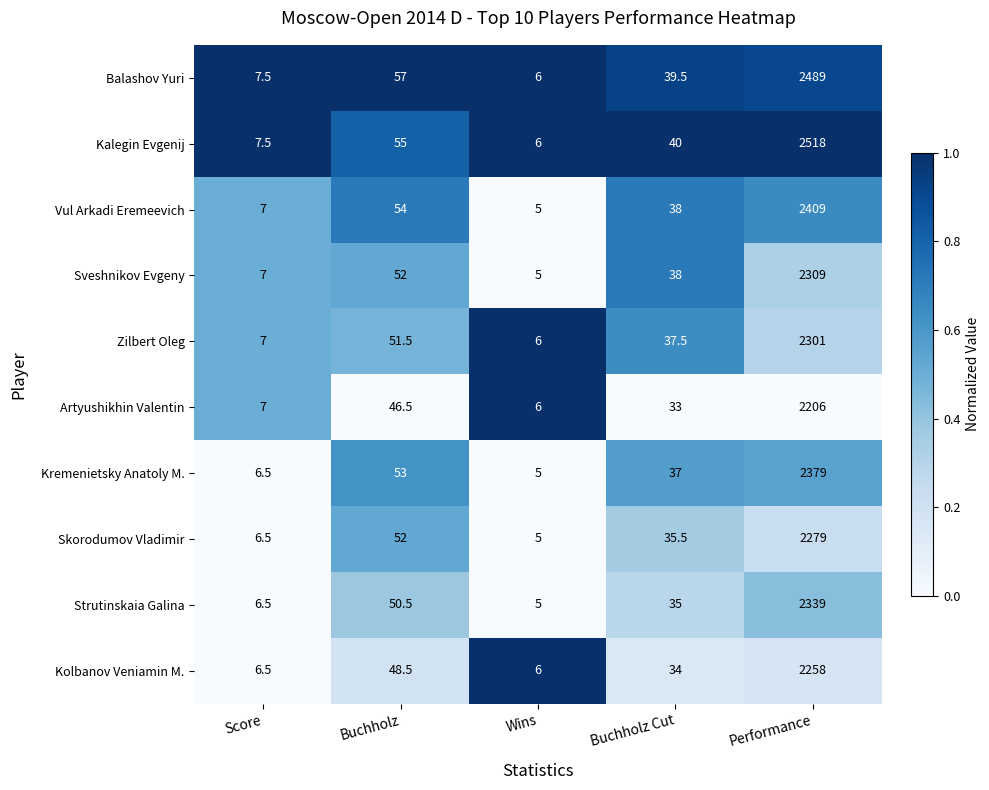

Is the value of Kolbanov Veniamin M. at Performance greater than the value of Sveshnikov Evgeny at Buchholz Cut?

Yes